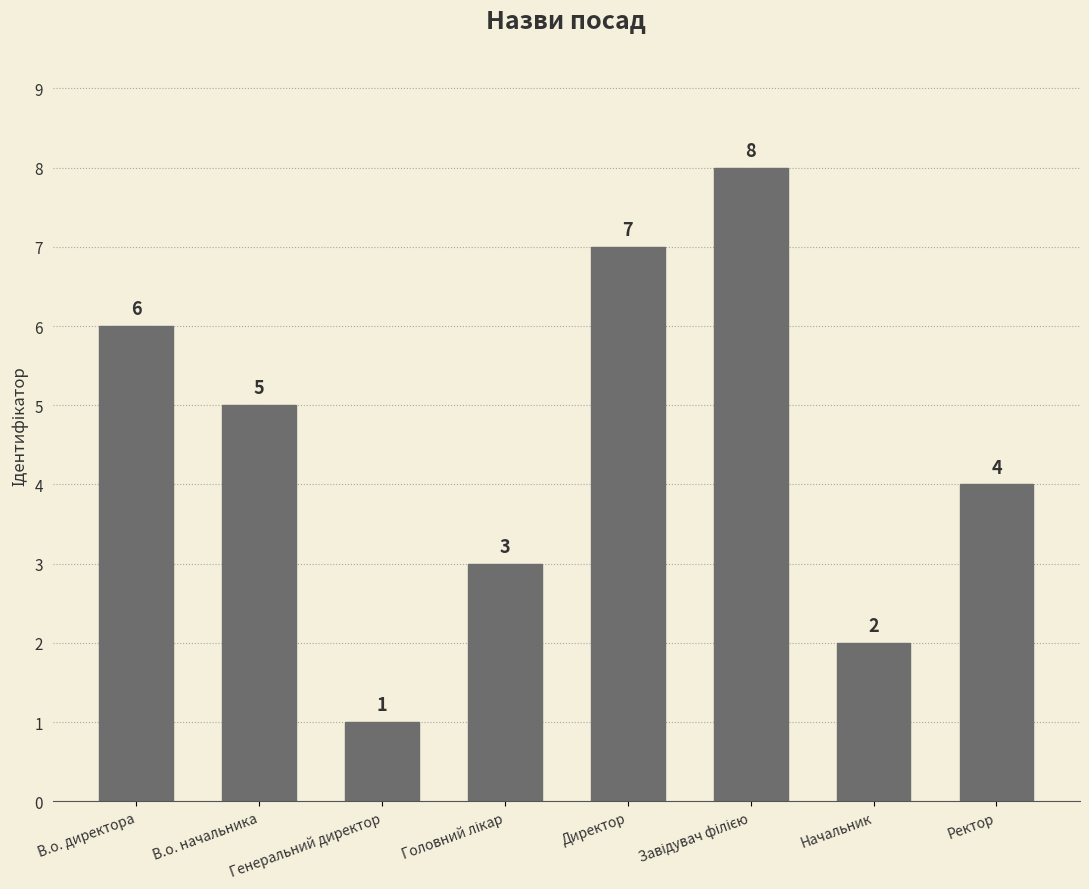

What is the difference between the maximum and minimum values?

7